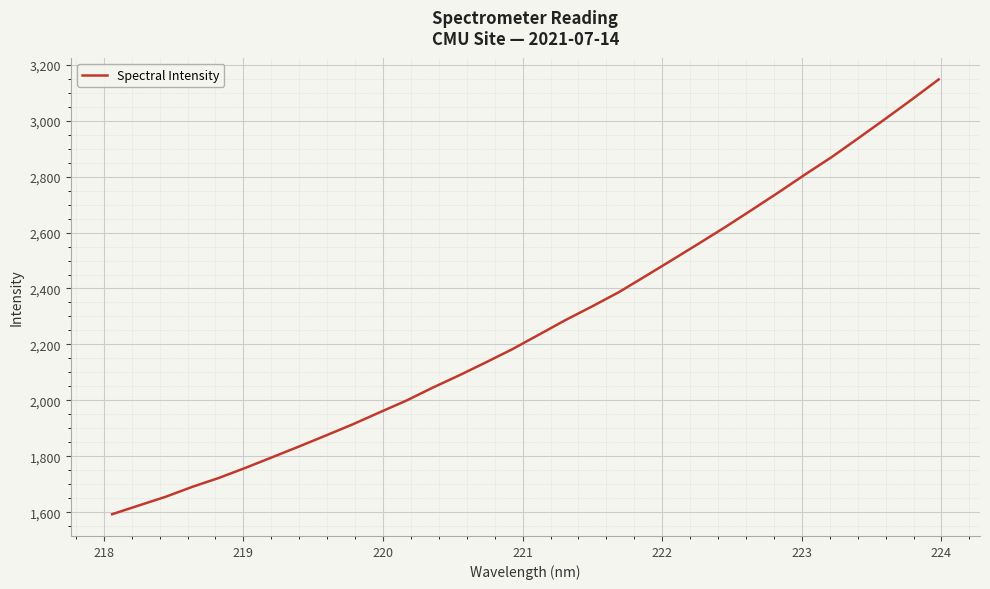

What is the smallest value displayed?

1592.8